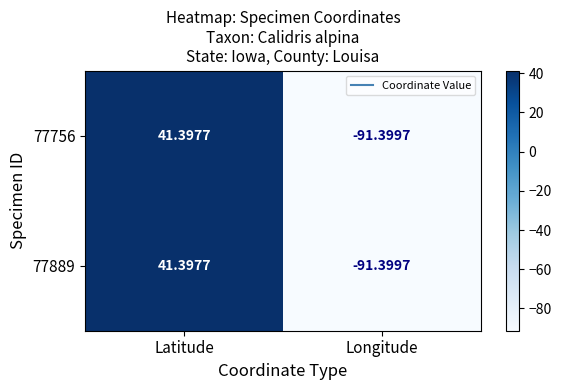

What is the minimum value shown in the chart?

-91.4